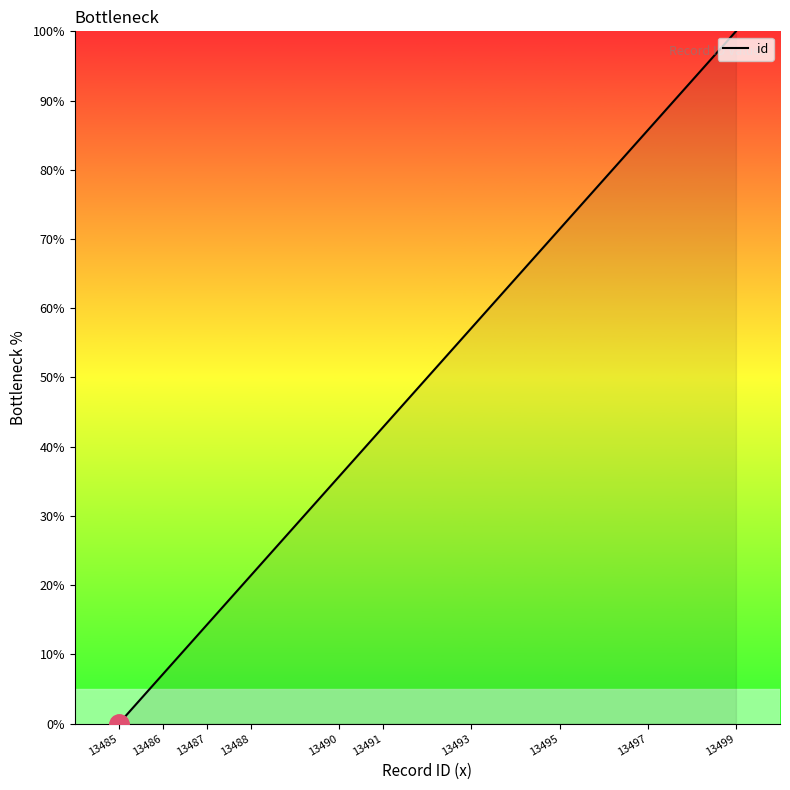

List the labels in order of value, smallest first.

13485, 13486, 13487, 13488, 13490, 13491, 13493, 13495, 13497, 13499